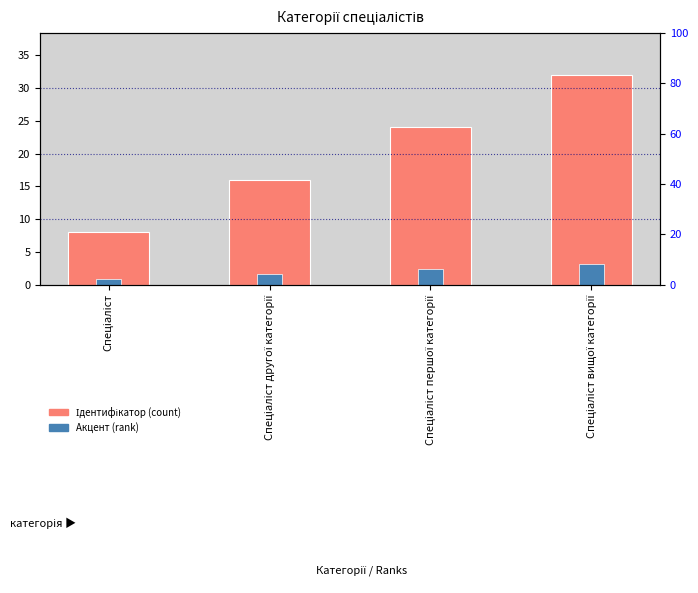

What is the sum of all Ідентифікатор values?

80.0